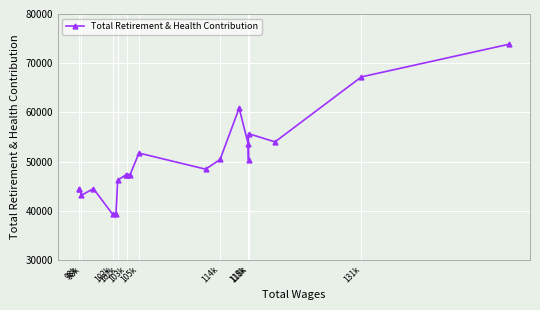

How many interior local valleys (lower than both neighbors) does the data have?

6